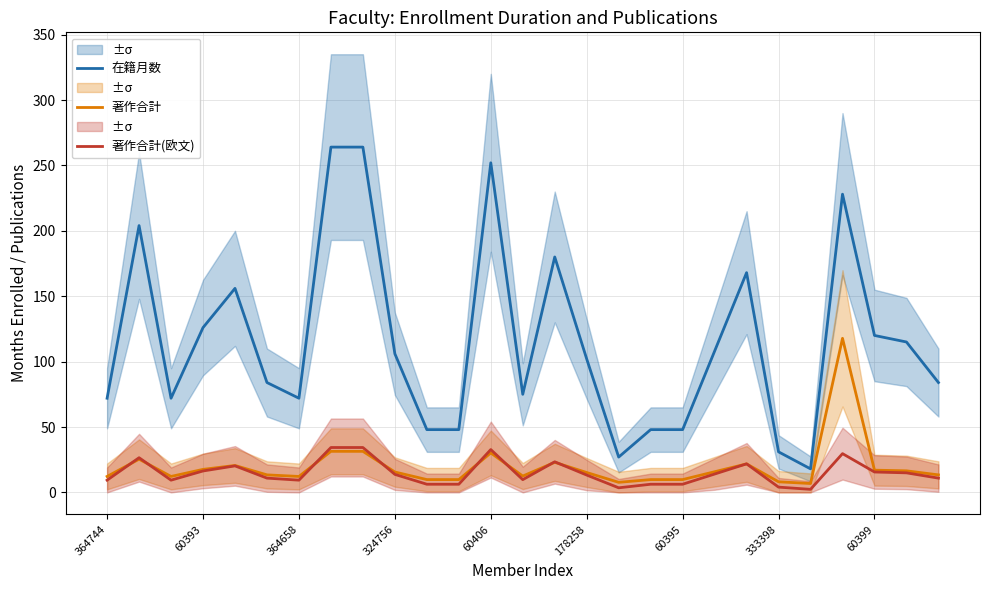

Which series has the largest range (max minus min)?

在籍月数